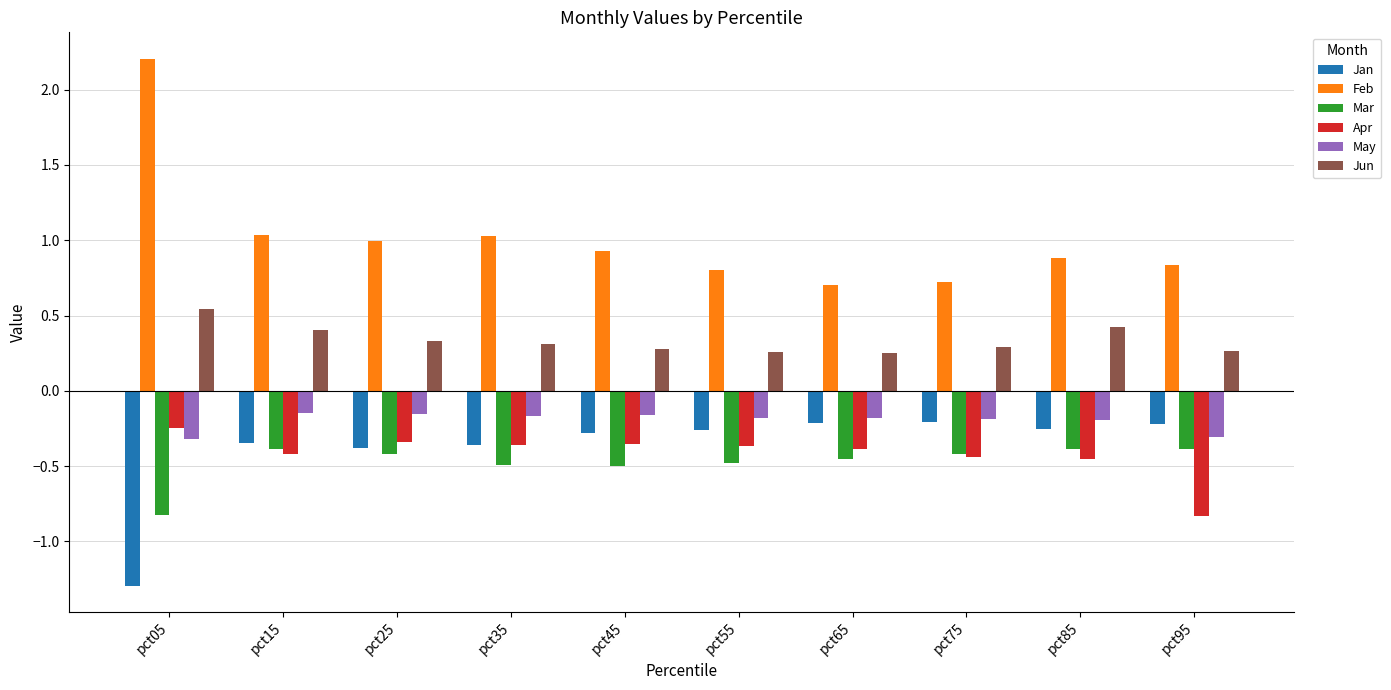

Which series has the largest total across all categories?

Feb